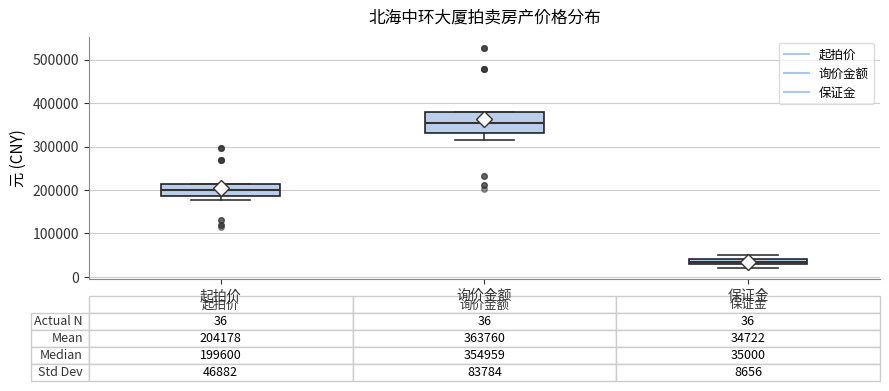

Which box's median line is the highest?

询价金额